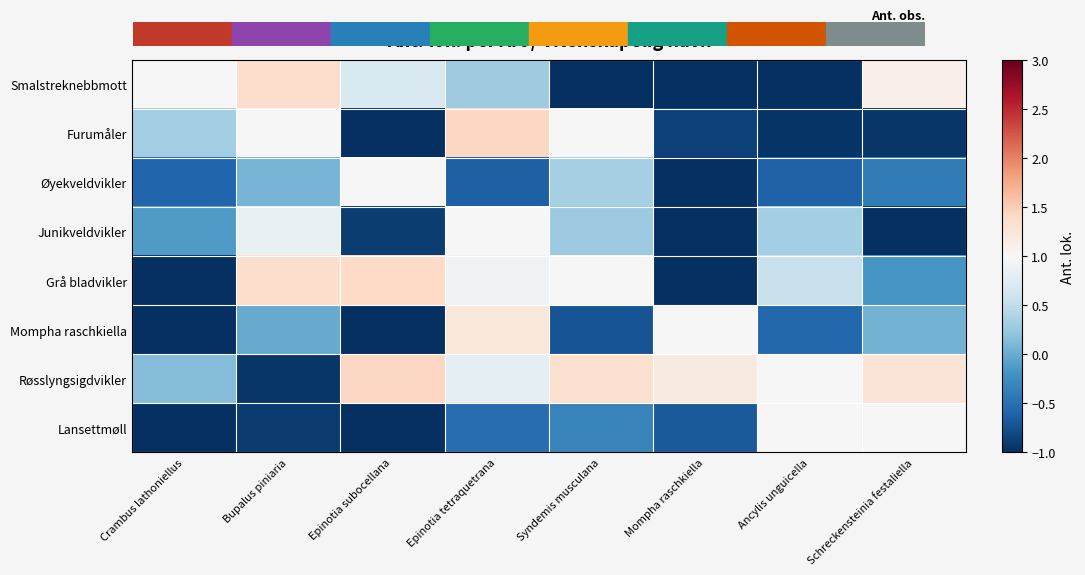

Between Epinotia subocellana and Ancylis unguicella, which series saw the biggest shift?

Lansettmøll